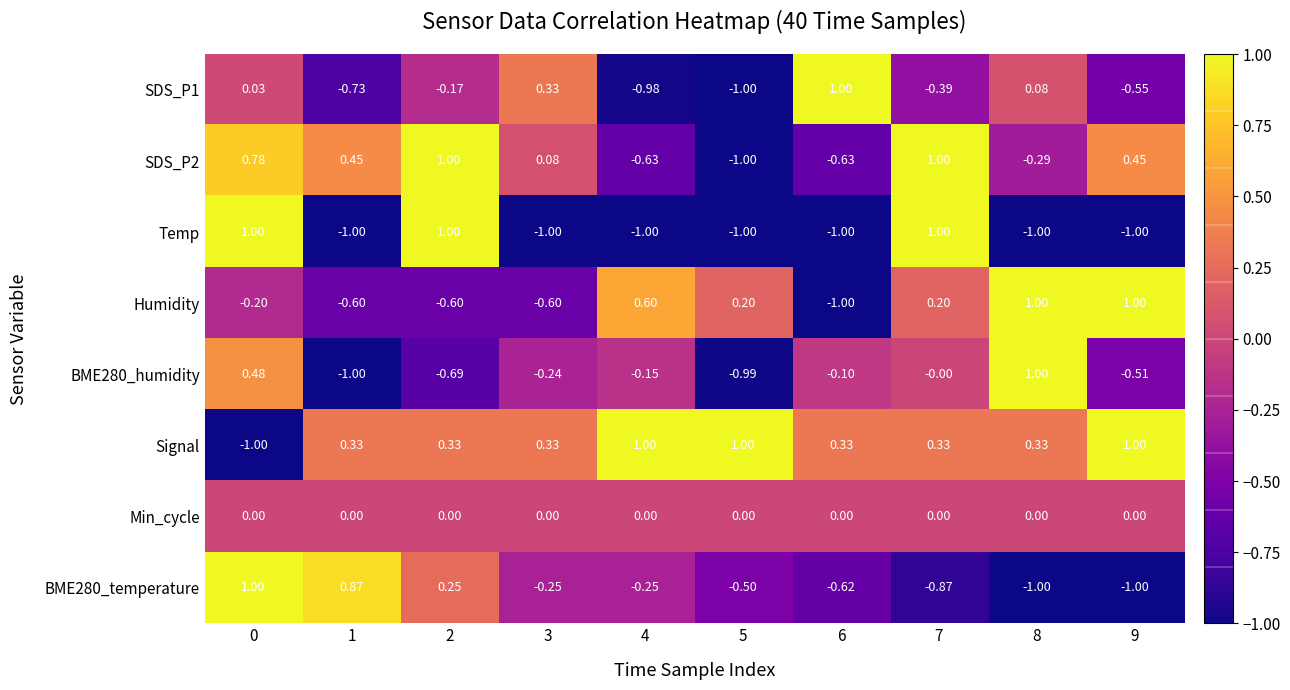

How many negative values does the SDS_P2 series have?

4